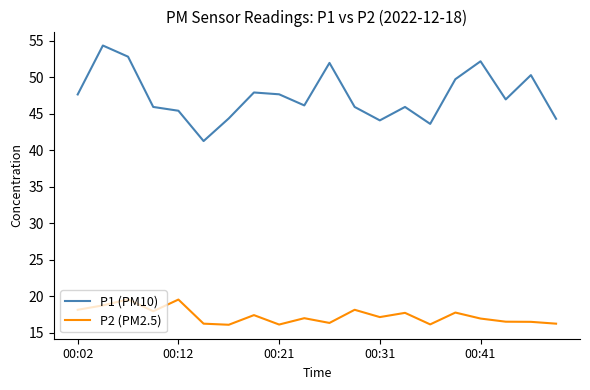

Which series has the largest total across all categories?

P1 (PM10)